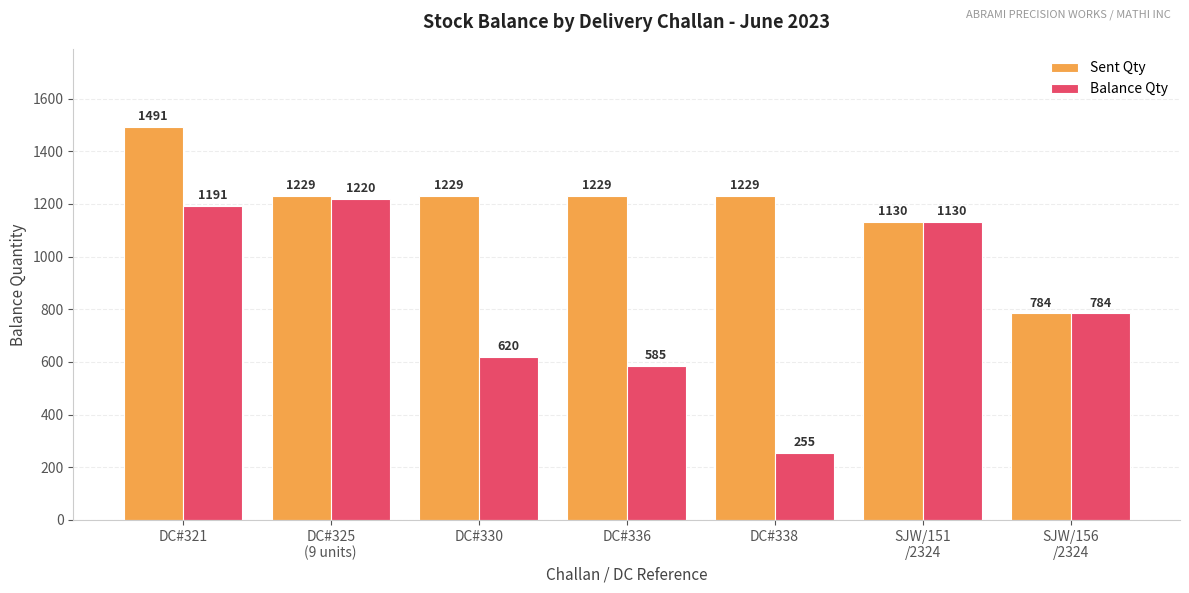

What is the difference between the Sent Qty values at DC#321 and DC#330?

262